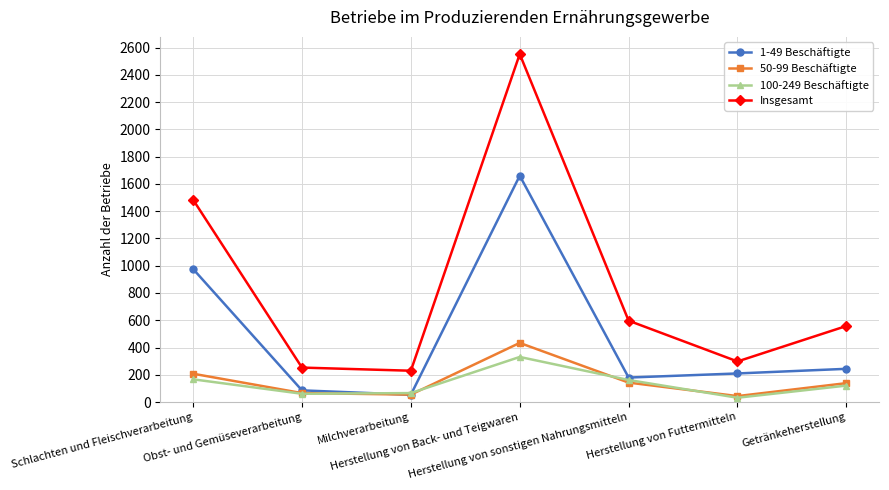

True or false: 50-99 Beschäftigte and Insgesamt cross at least once.

False